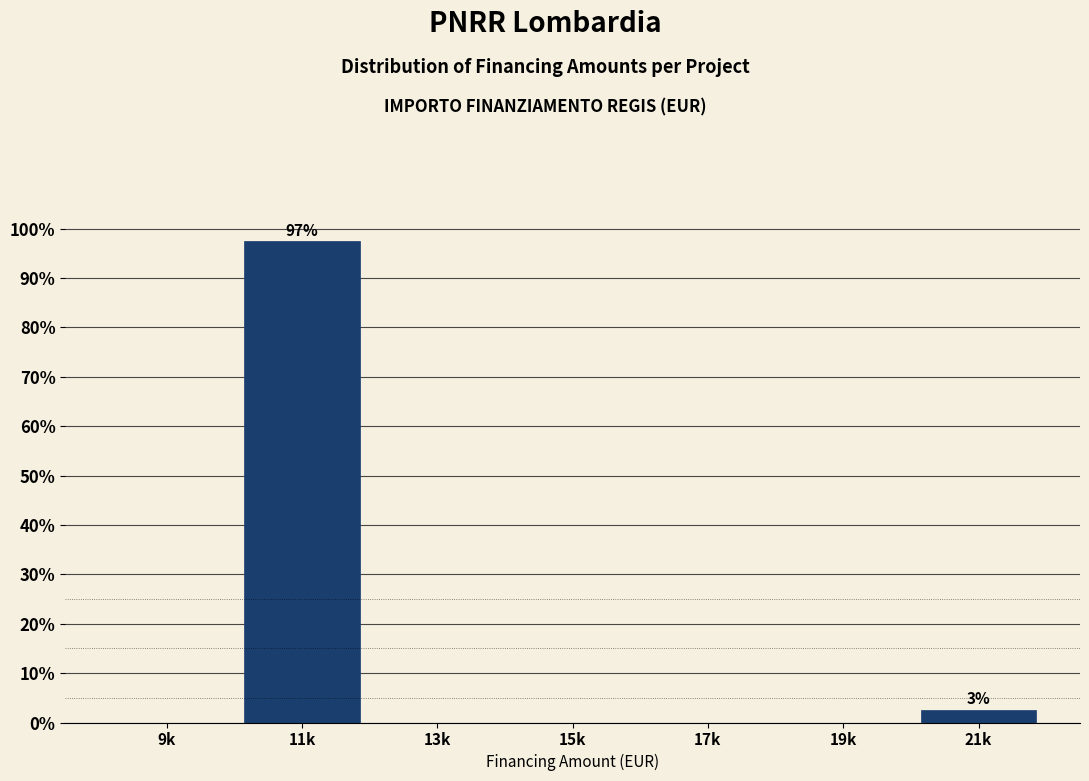

Reading right to left, list all the values displayed in this chart.

21k=2.6	19k=0.0	17k=0.0	15k=0.0	13k=0.0	11k=97.4	9k=0.0